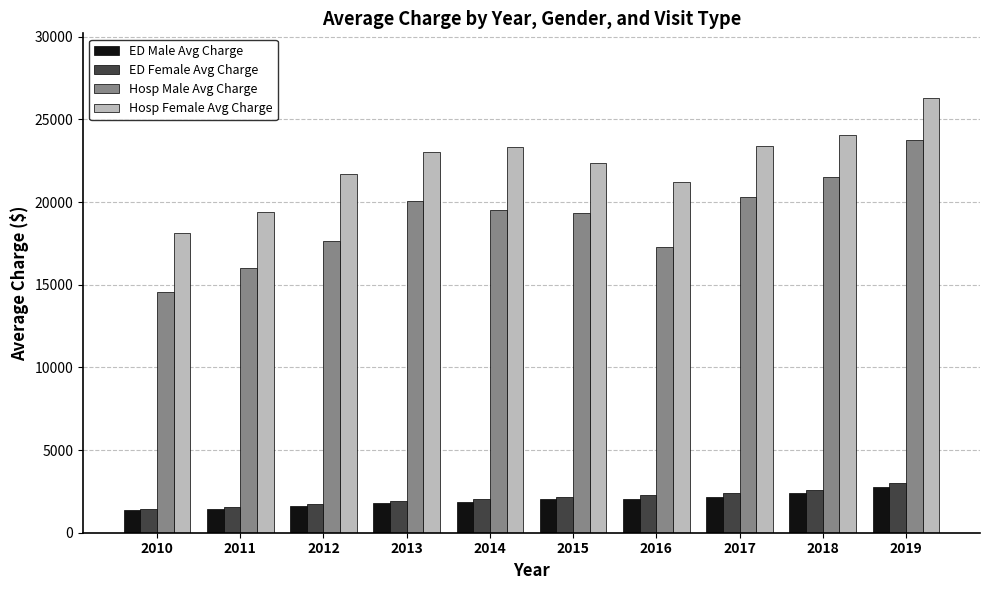

Which series has the widest spread of values?

Hosp Male Avg Charge